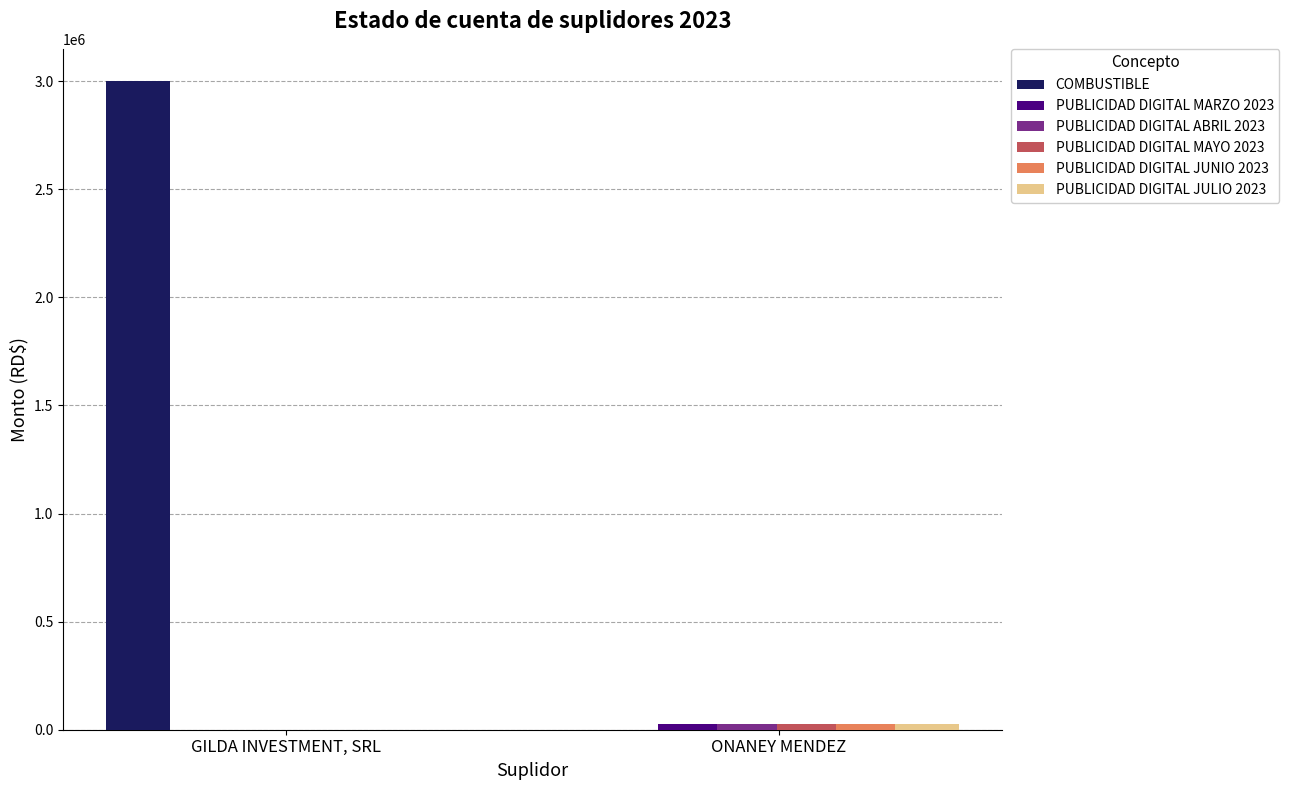

At which category is the sum across all series the highest?

GILDA INVESTMENT, SRL